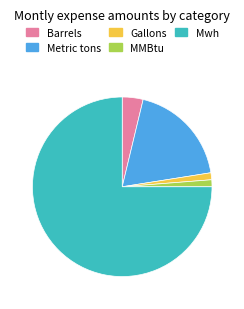

What is the ratio of the value at Barrels to the value at Metric tons?

0.2